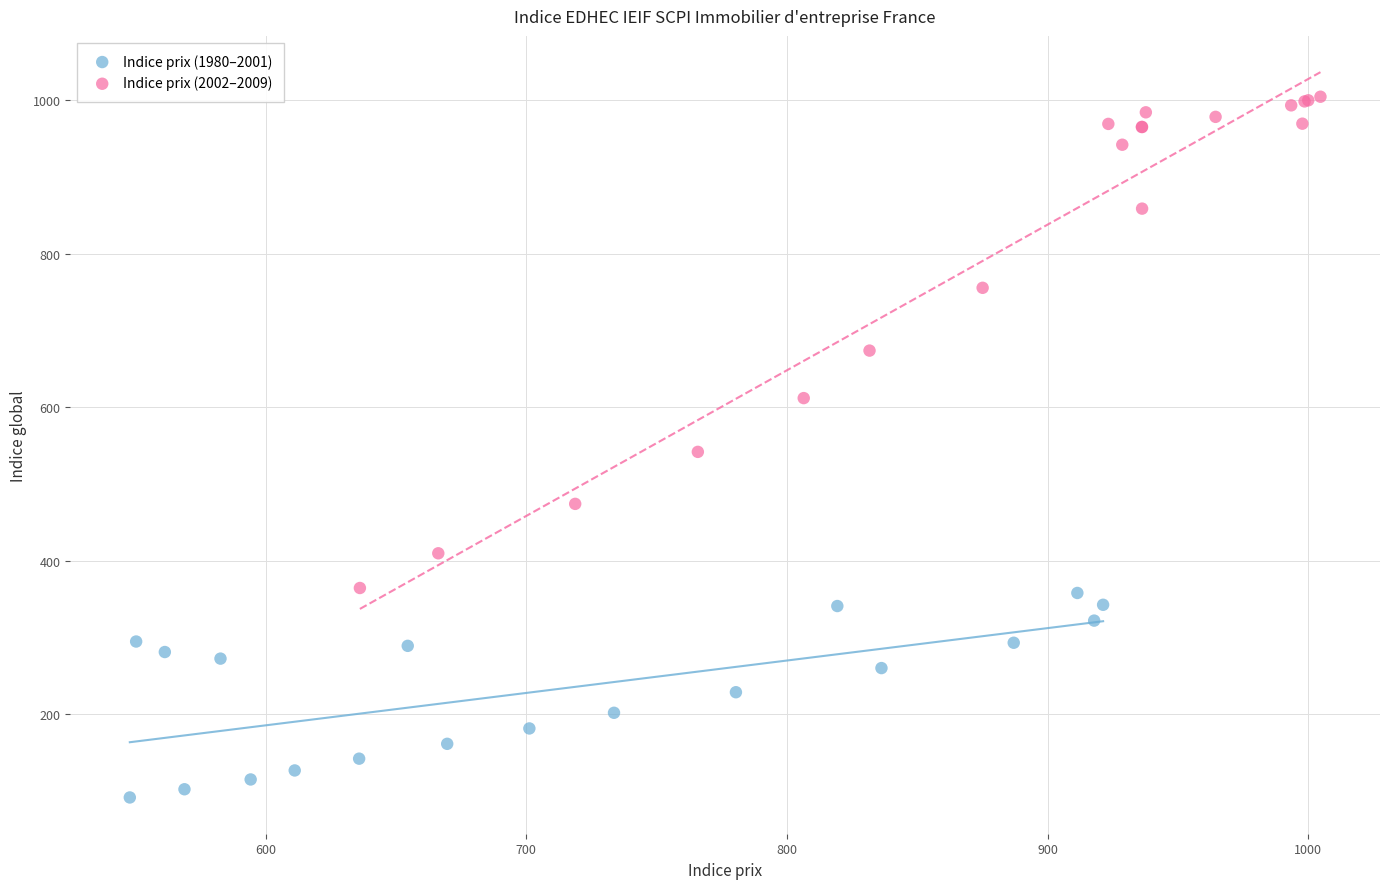

Which series contains the highest Y value?

Indice prix (2002–2009)